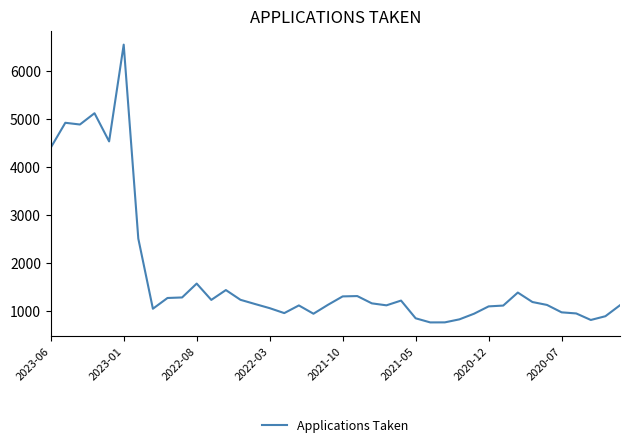

What is the difference between the maximum and minimum values?

5787